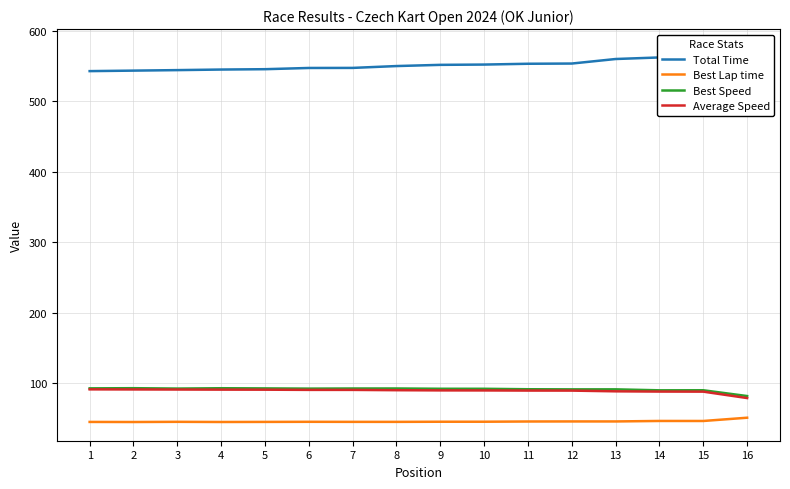

At 9, list the series in order from smallest to largest.

Best Lap time, Average Speed, Best Speed, Total Time